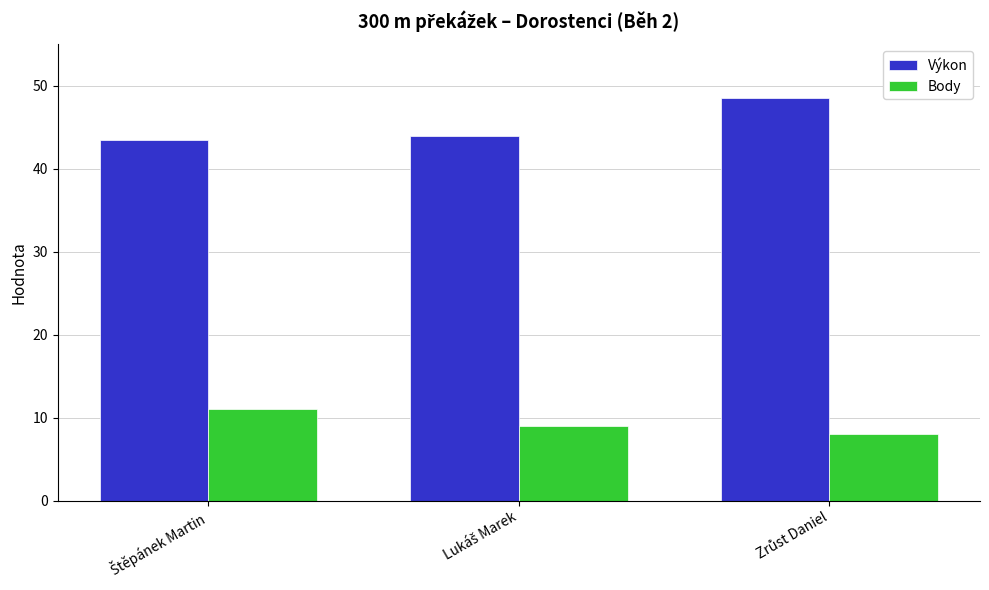

What is the minimum value for Body?

8.0